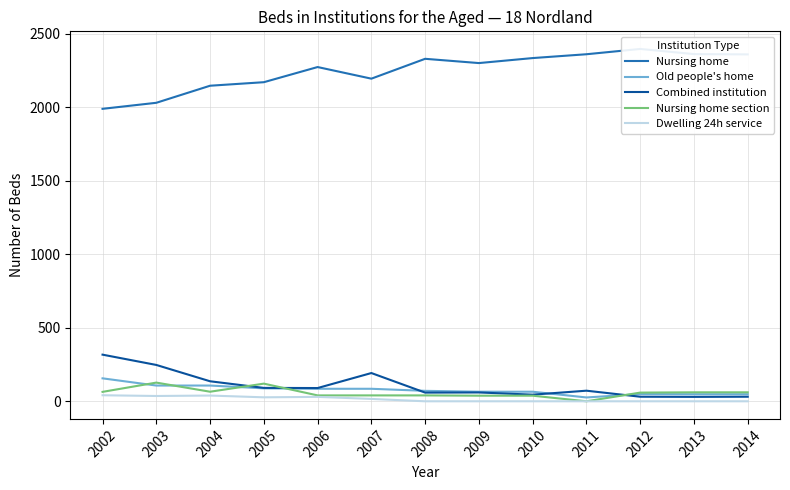

Rank the categories by Combined institution value from highest to lowest.

2002, 2003, 2007, 2004, 2005, 2006, 2011, 2009, 2008, 2010, 2012, 2014, 2013